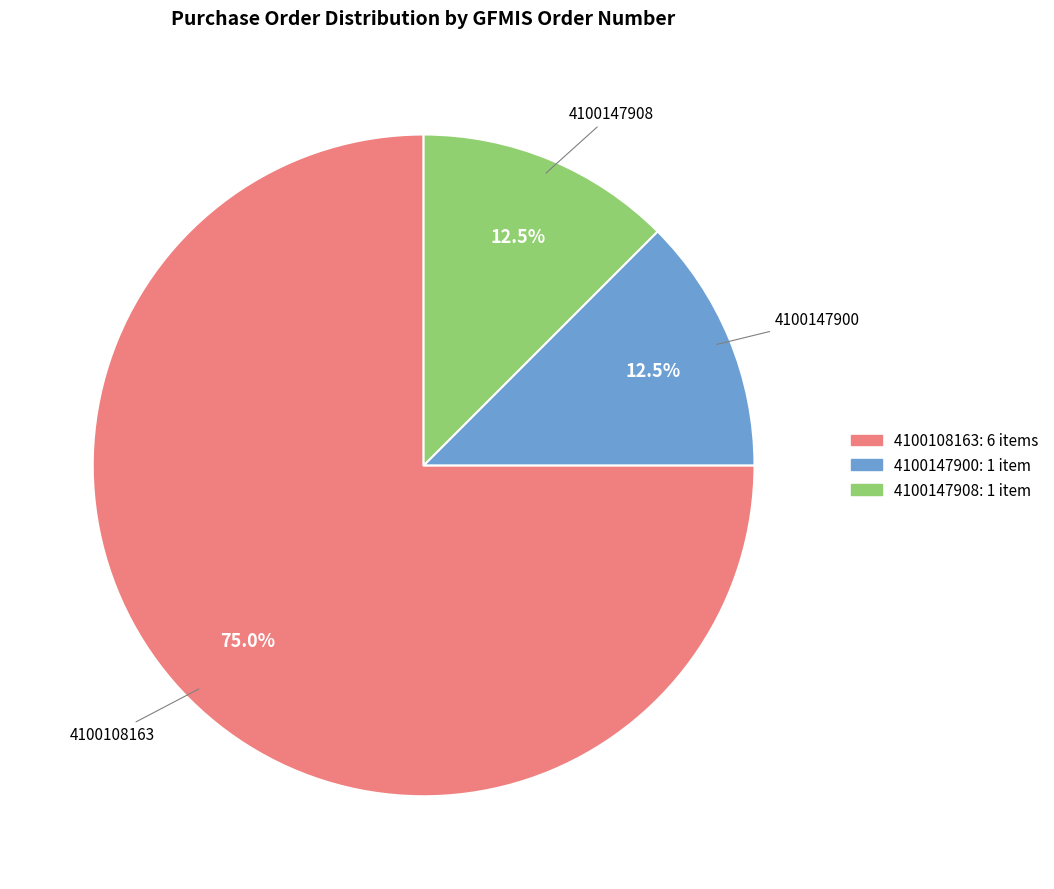

How many segments does this pie chart have?

3